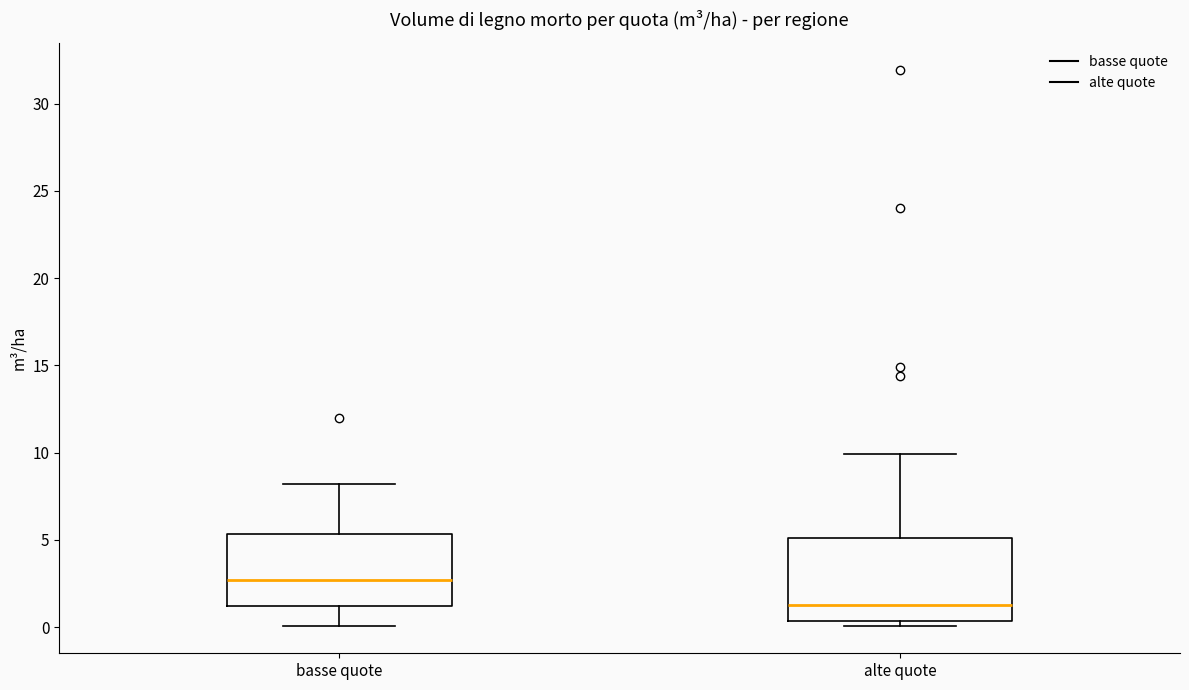

Reading left to right, read every box against the y-axis: the position of its median line, the range the box covers, and the ends of its whiskers. The values are not printed on the chart, so give them approximately, as read against the axis.

basse quote: median 2.5, box 1.0 to 5.5, whiskers 0.0 to 8.0
alte quote: median 1.5, box 0.5 to 5.0, whiskers 0.0 to 10.0